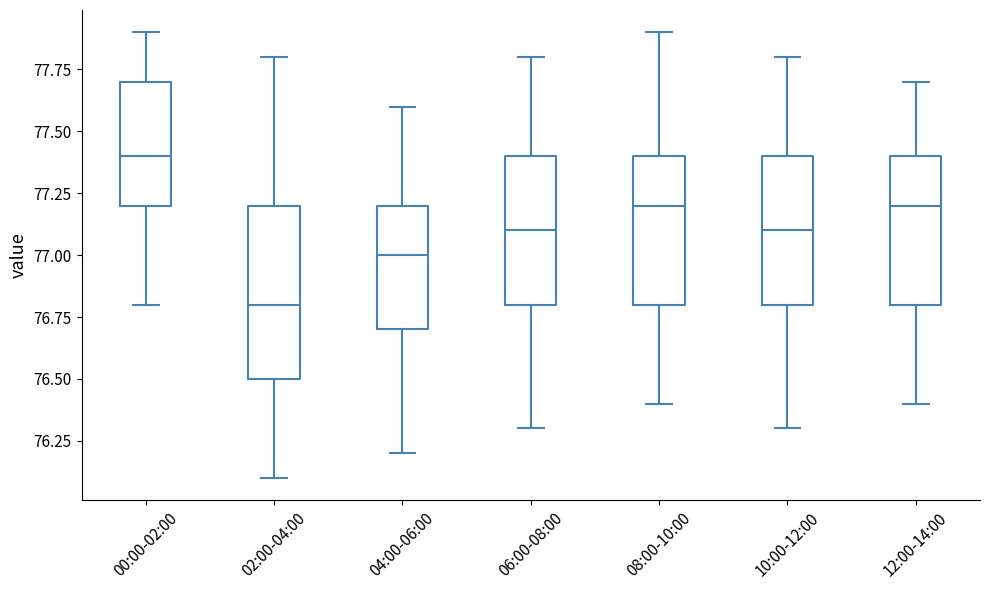

Reading left to right, read every box against the y-axis: the position of its median line, the range the box covers, and the ends of its whiskers. The values are not printed on the chart, so give them approximately, as read against the axis.

00:00-02:00: median 77.4, box 77.2 to 77.7, whiskers 76.8 to 77.9
02:00-04:00: median 76.8, box 76.5 to 77.2, whiskers 76.1 to 77.8
04:00-06:00: median 77.0, box 76.7 to 77.2, whiskers 76.2 to 77.6
06:00-08:00: median 77.1, box 76.8 to 77.4, whiskers 76.3 to 77.8
08:00-10:00: median 77.2, box 76.8 to 77.4, whiskers 76.4 to 77.9
10:00-12:00: median 77.1, box 76.8 to 77.4, whiskers 76.3 to 77.8
12:00-14:00: median 77.2, box 76.8 to 77.4, whiskers 76.4 to 77.7